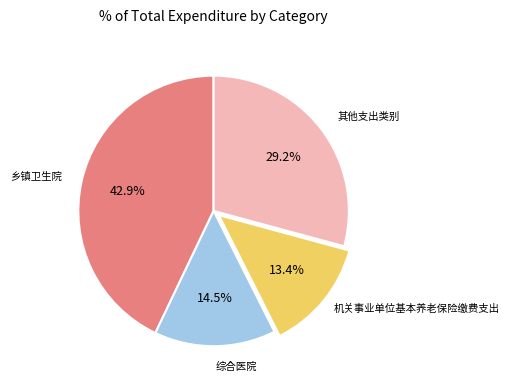

Is there a majority slice in this chart?

No